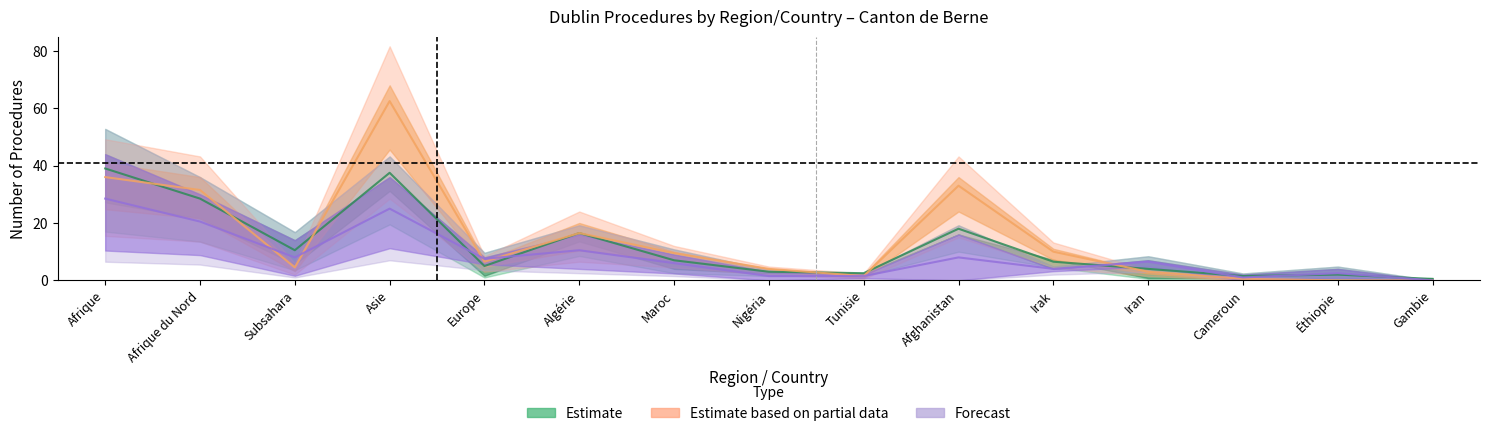

How many lines are shown in the chart?

3